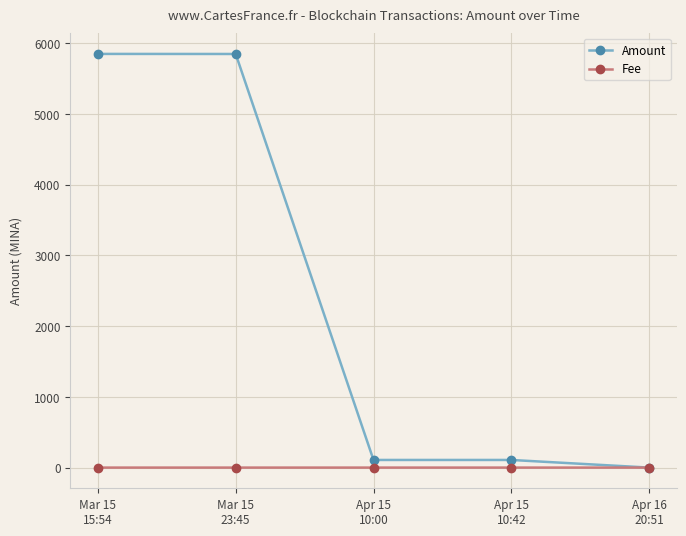

At which label does Amount reach its minimum?

Apr 16
20:51